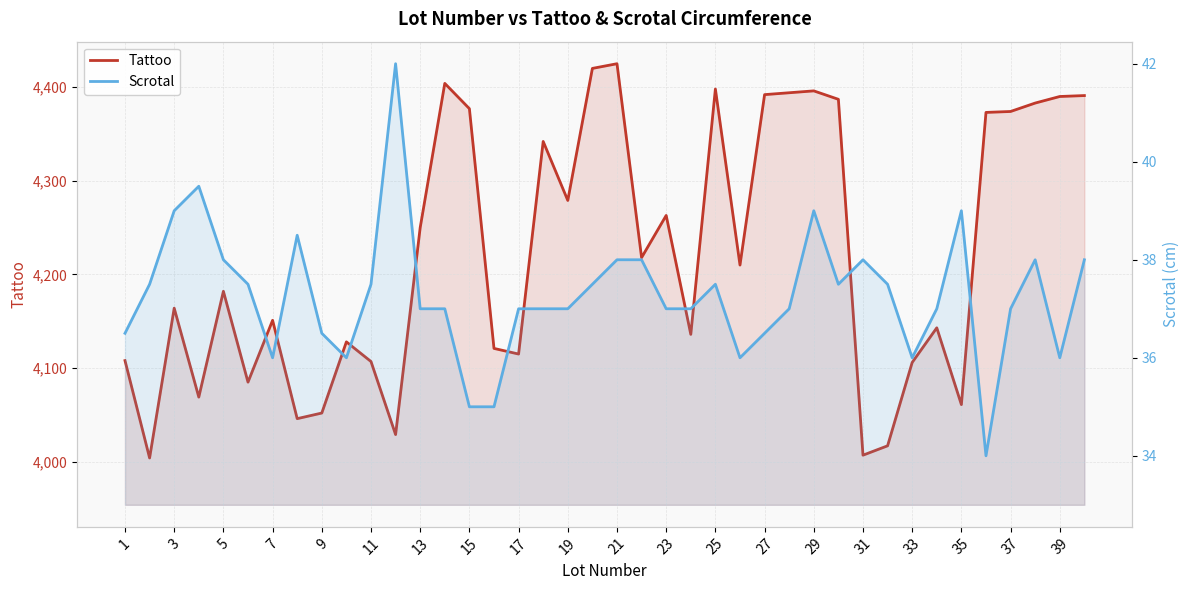

What is the highest value of the Scrotal series?

42.0